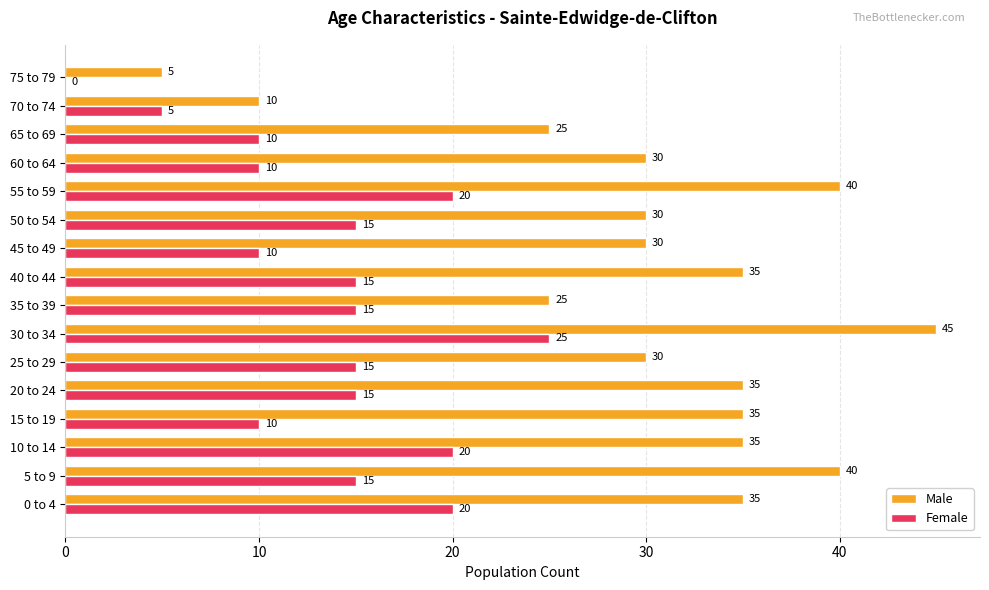

Which series has the largest total across all categories?

Male